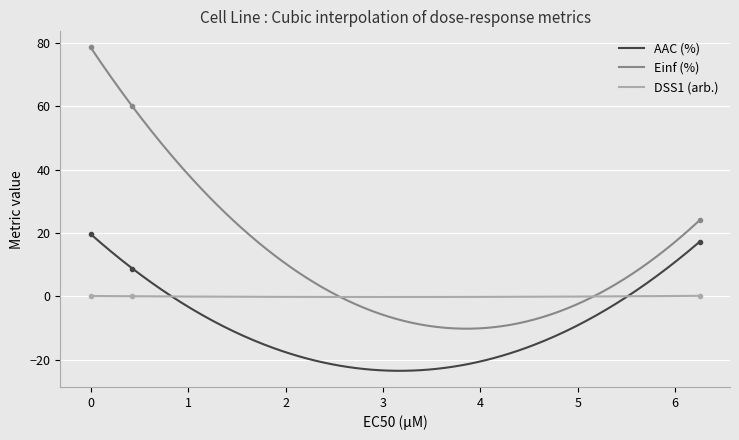

Rank the series by their average value, from highest to lowest.

Einf (%), AAC (%), DSS1 (arb.)